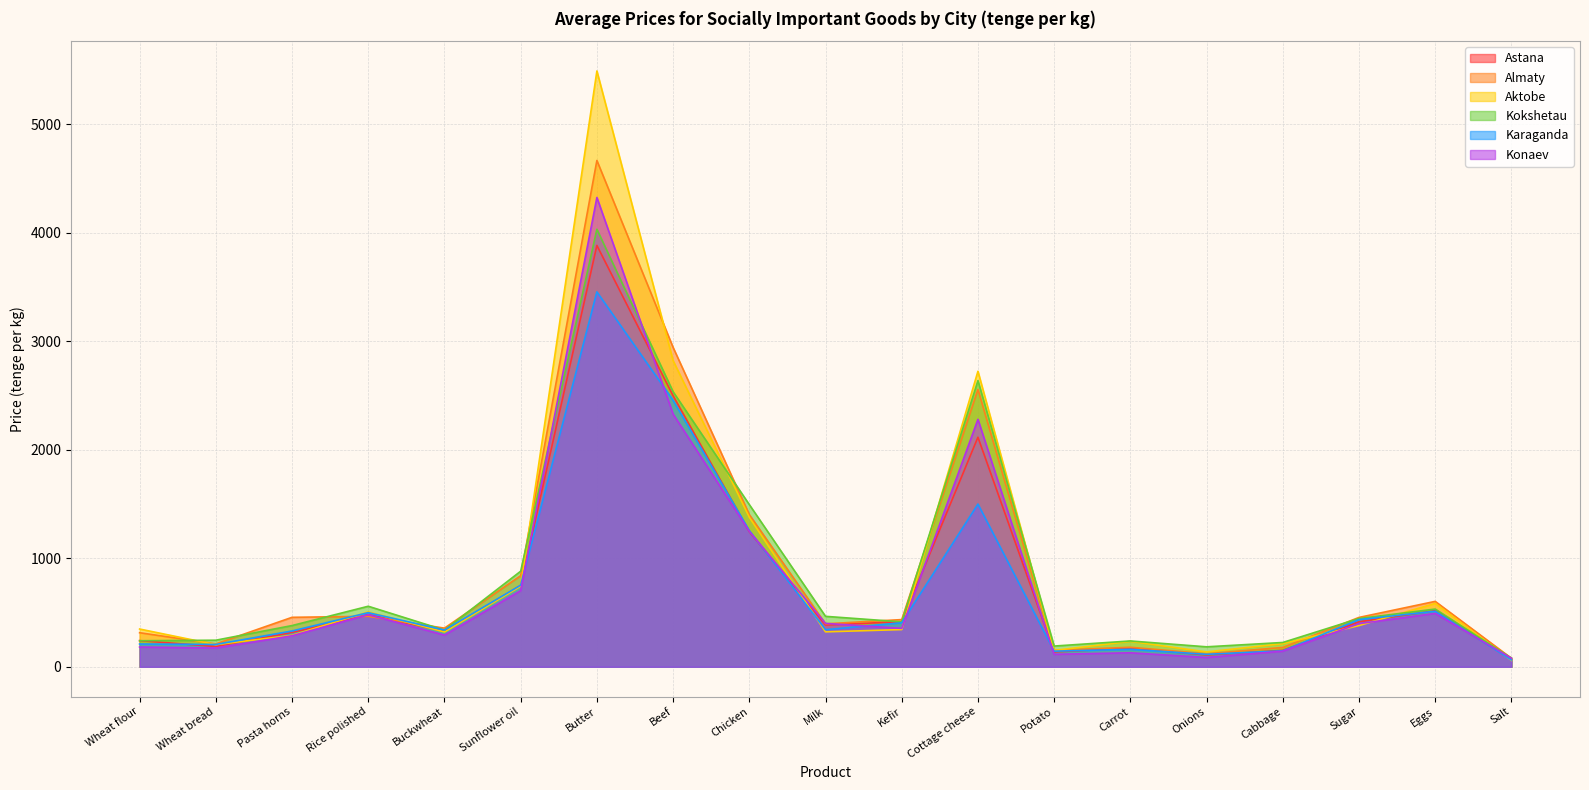

Which series has the largest total across all categories?

Aktobe